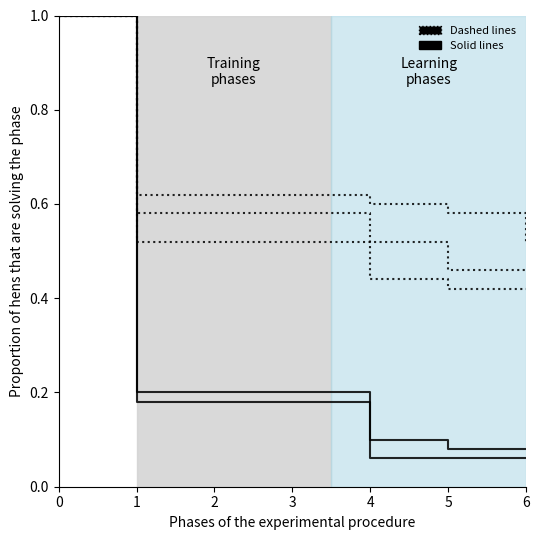

How many lines are shown in the chart?

5